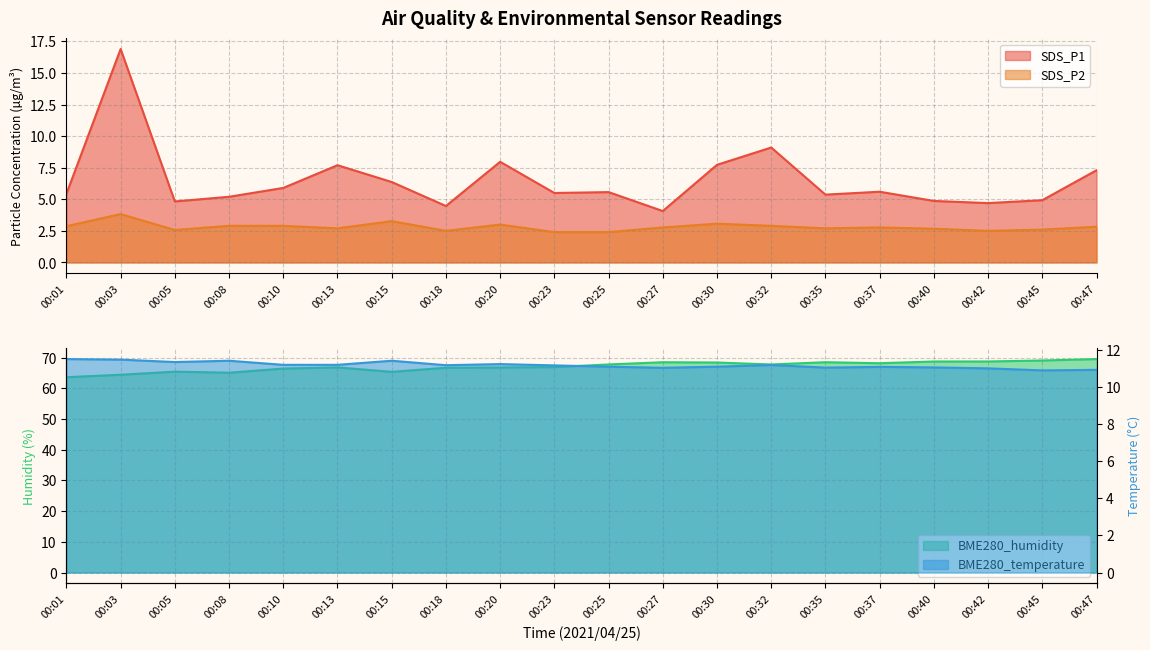

The value of SDS_P1 at 00:40 is 4.9. True or false?

True